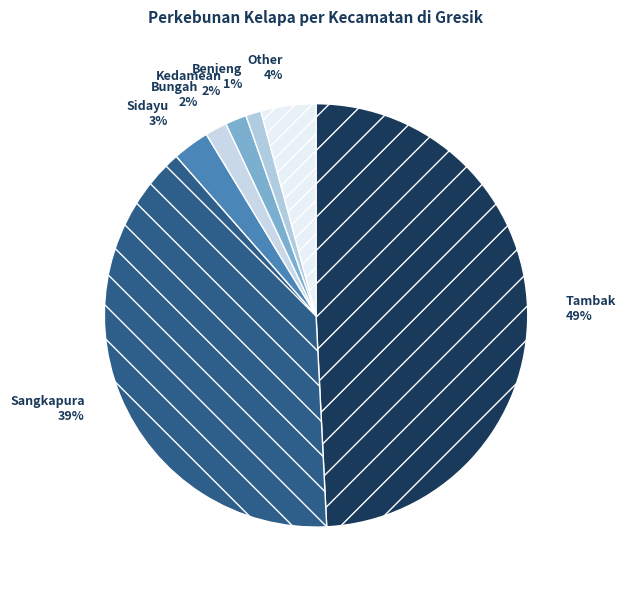

Is there any slice that represents more than half of the pie?

No